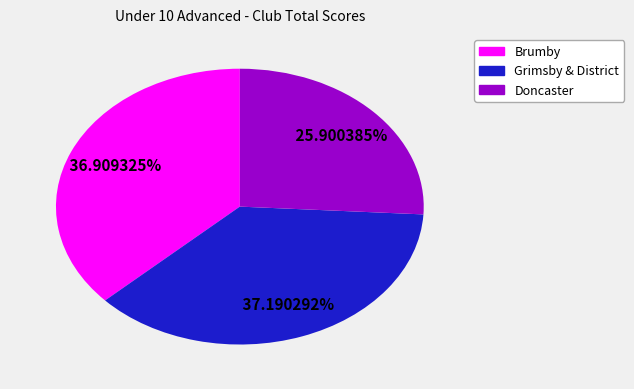

To the nearest percent, what is the average slice percentage?

33%